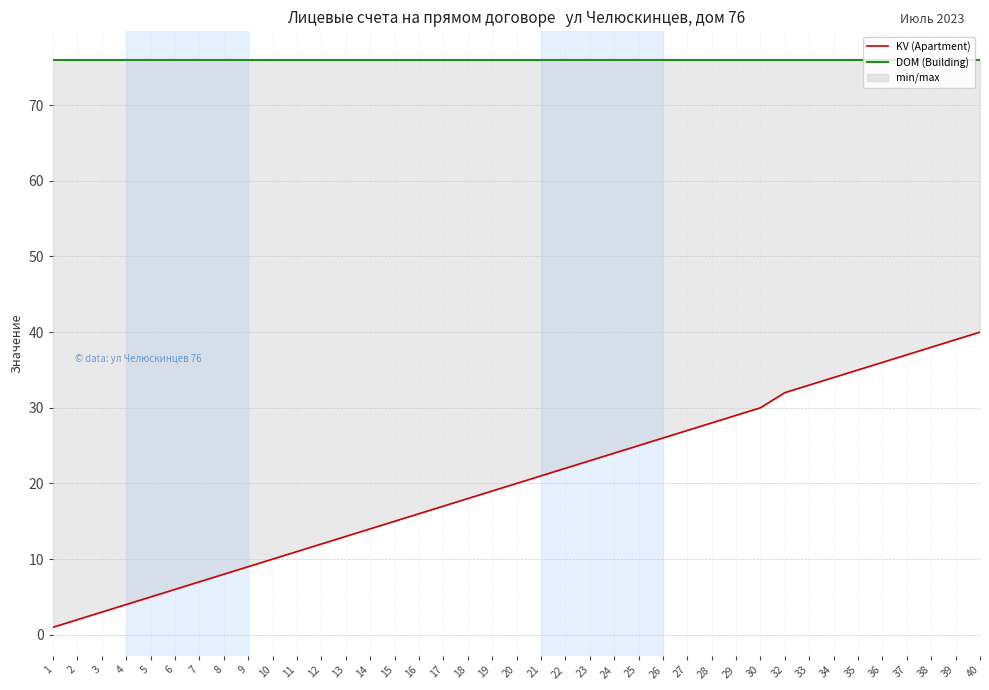

Is this an area chart (filled region under the line)?

No